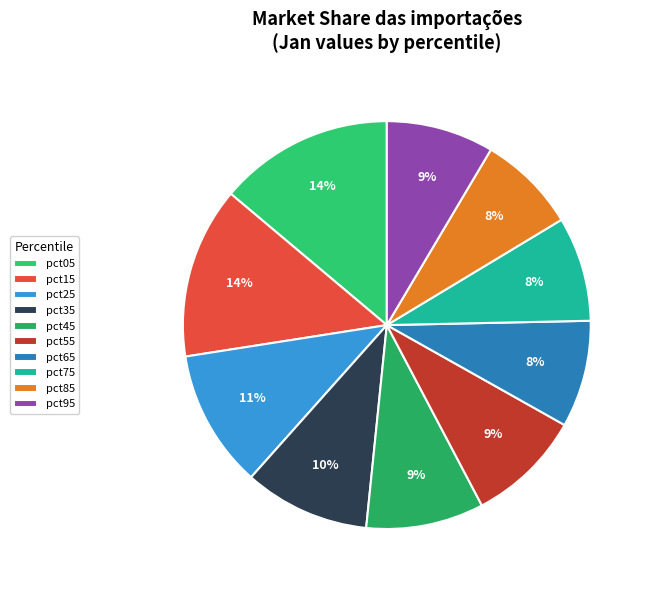

Rank the categories by value from highest to lowest.

pct05, pct15, pct25, pct35, pct45, pct55, pct95, pct65, pct75, pct85